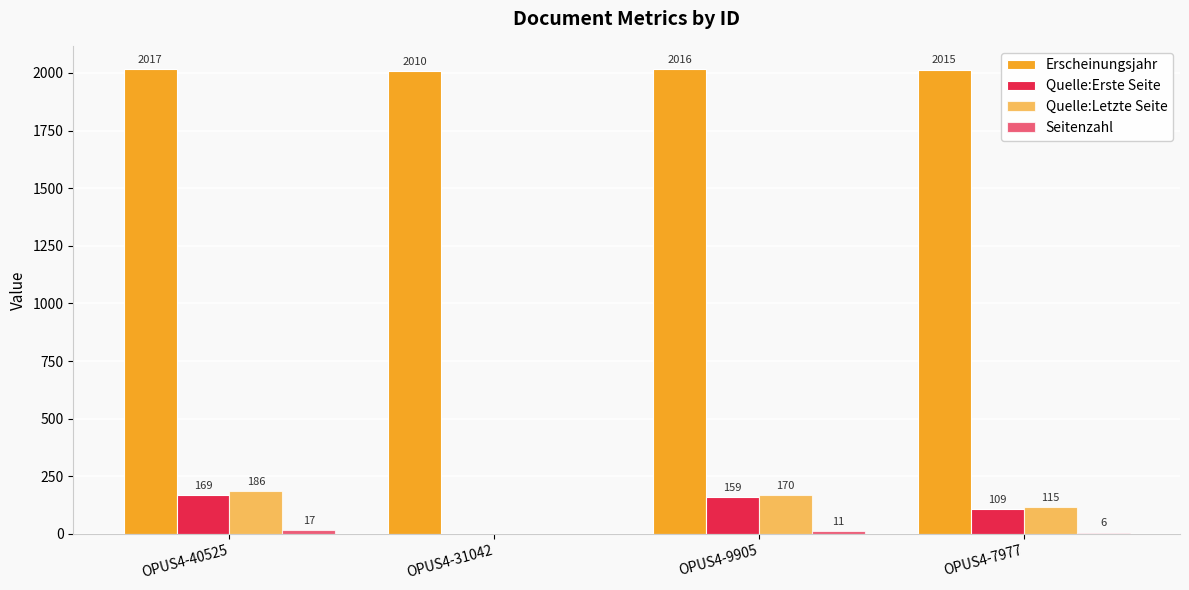

Which label corresponds to the smallest value in the chart?

OPUS4-31042